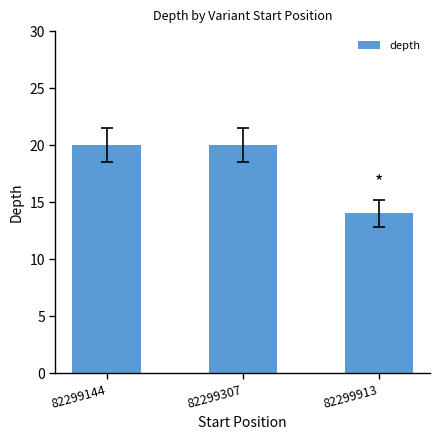

How many data points are less than 20?

1